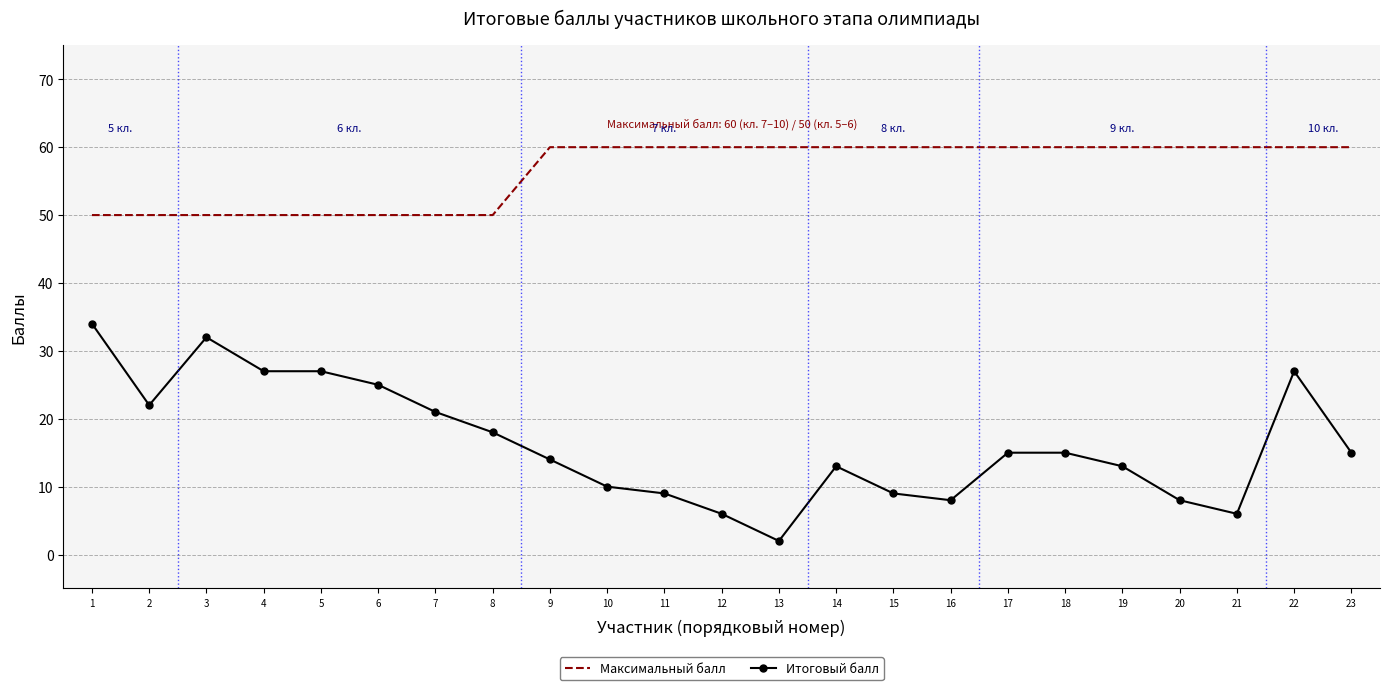

List the series in order of their overall mean, highest first.

Максимальный балл, Итоговый балл